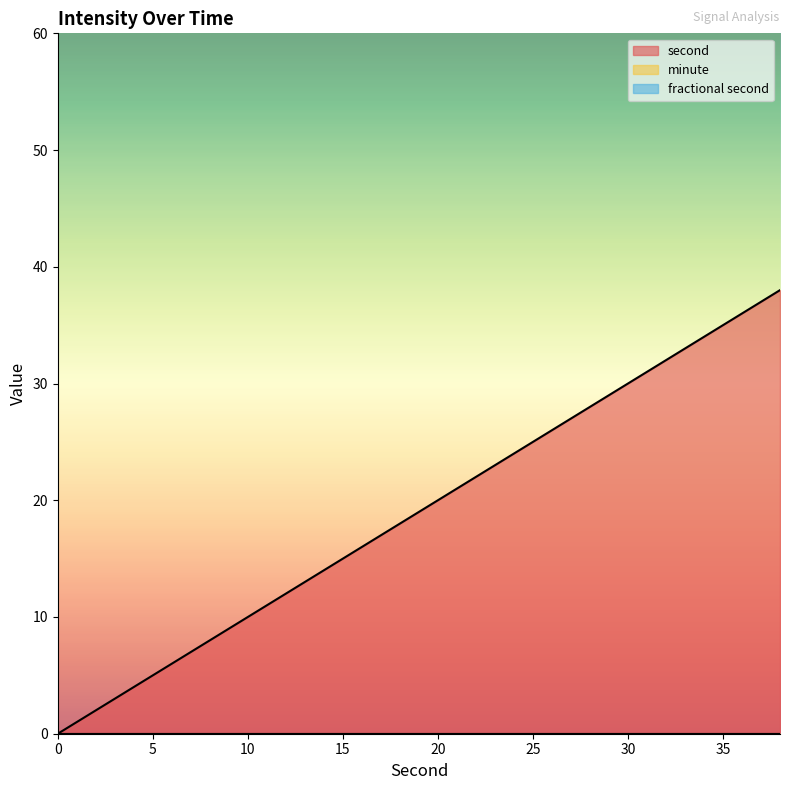

The value of second at 18 is 28. True or false?

False